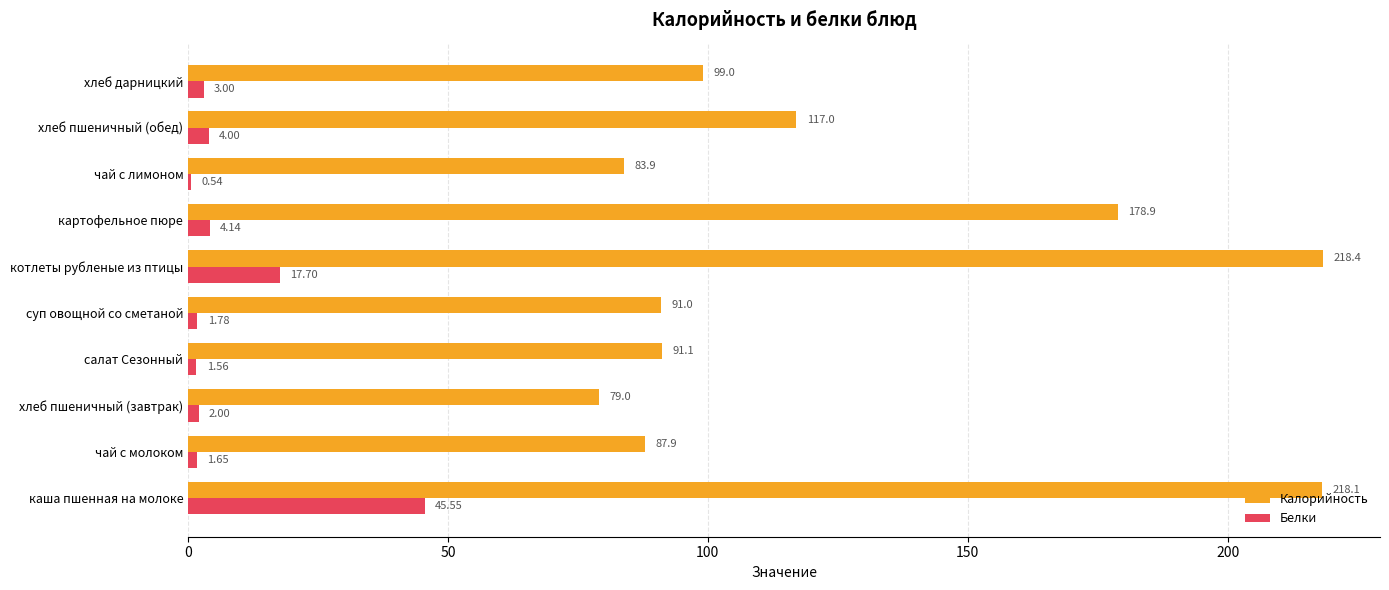

At which category does the chart reach its peak across all series?

котлеты рубленые из птицы